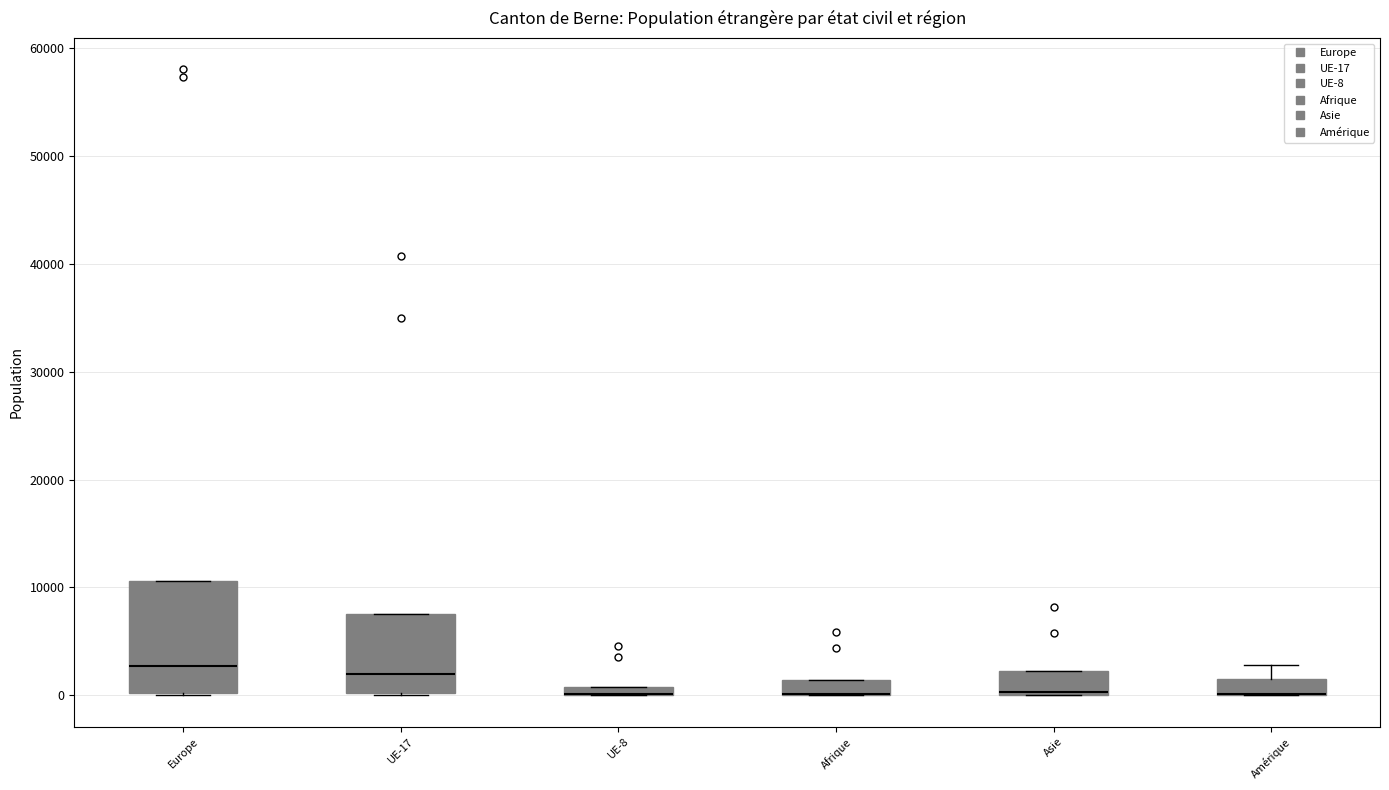

Comparing the boxes themselves (not the whiskers), which one is the tallest?

Europe